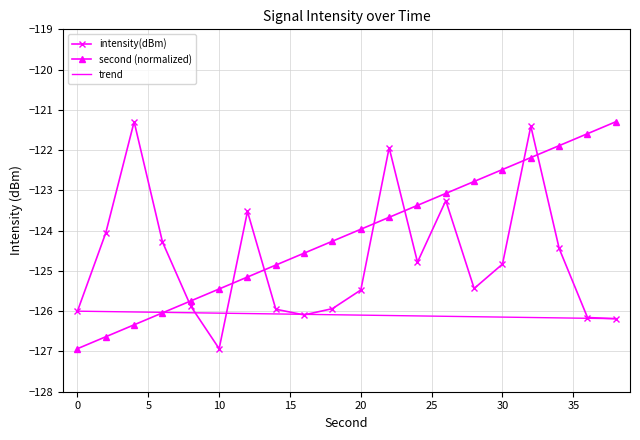

True or false: trend and second (normalized) intersect in this chart.

True